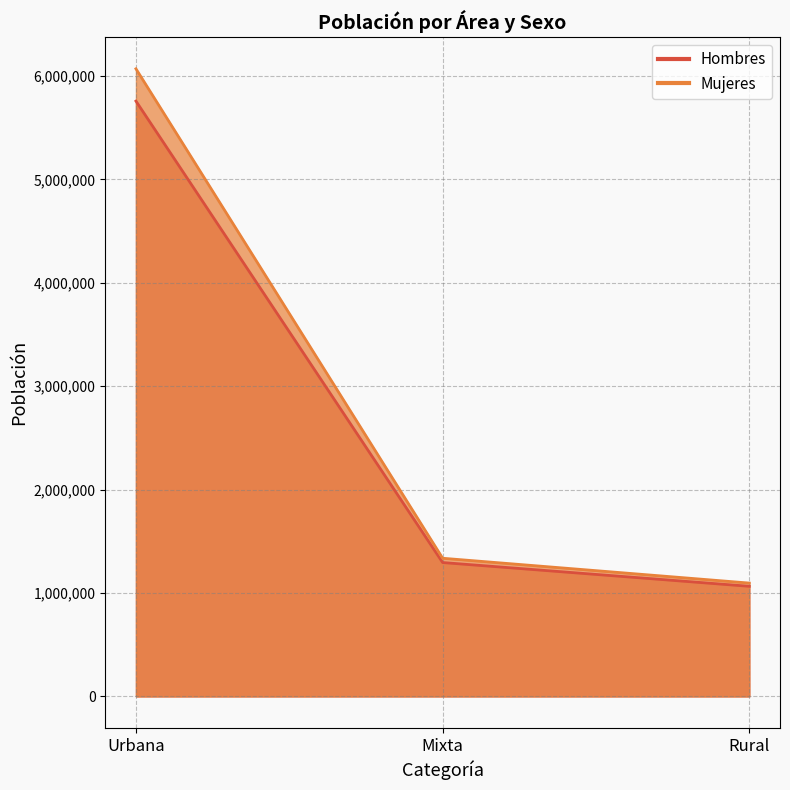

Is the value of Hombres at Rural greater than the value of Mujeres at Rural?

No